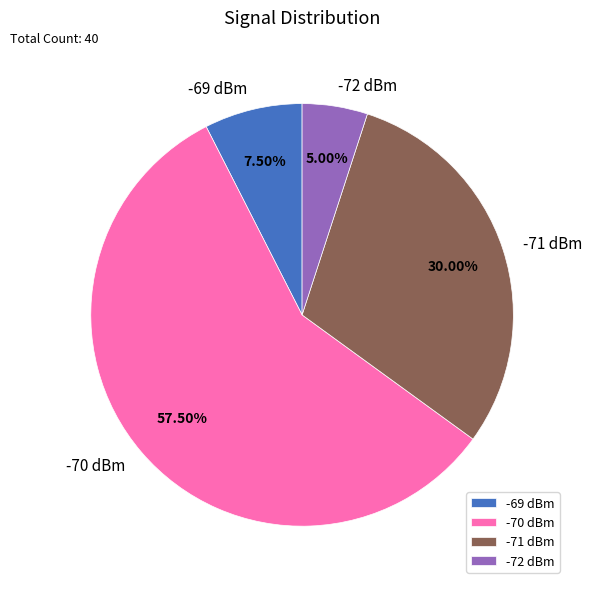

Do -69 dBm and -71 dBm together represent more than half of the pie?

No